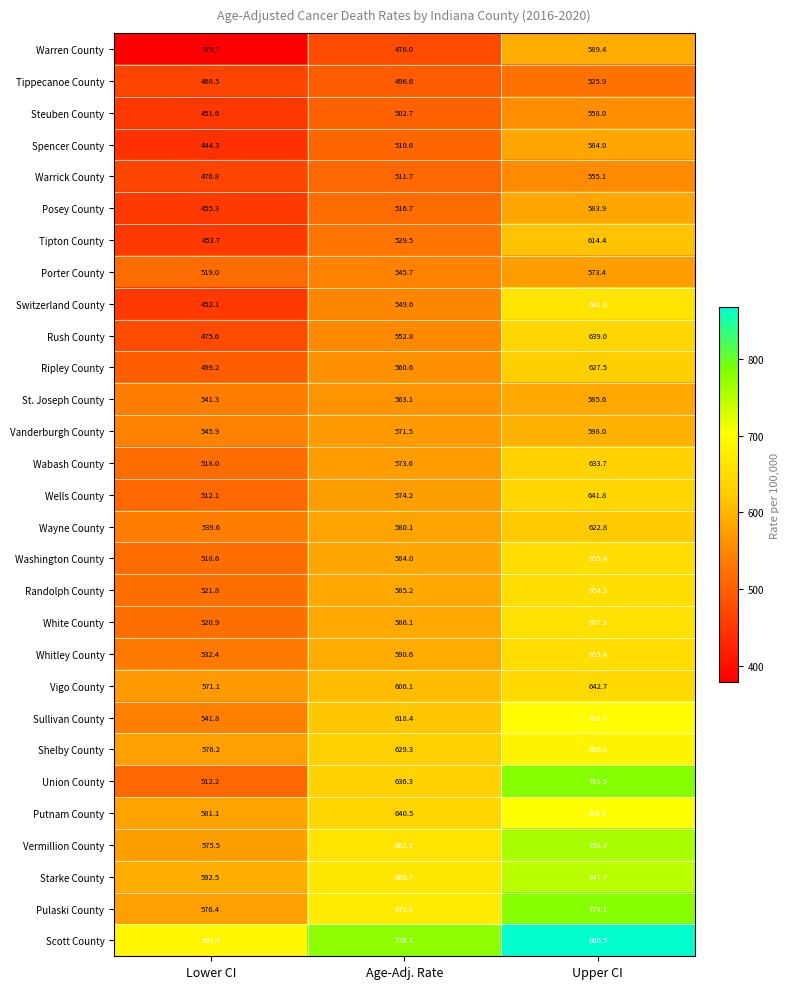

What is the total value across all series at Age-Adj. Rate?

16868.6